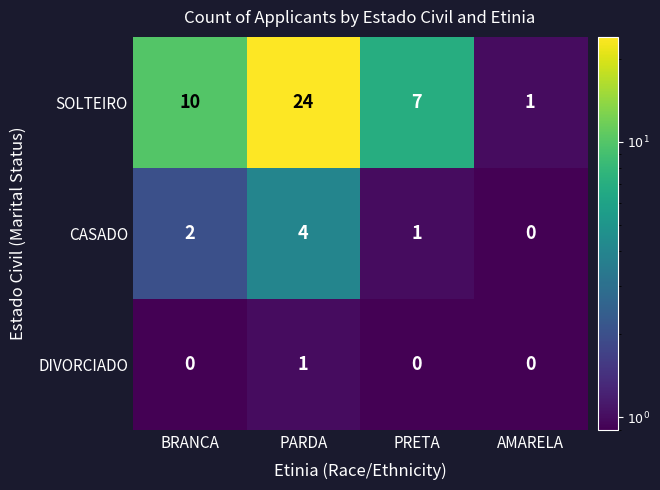

What is the highest value of the CASADO series?

4